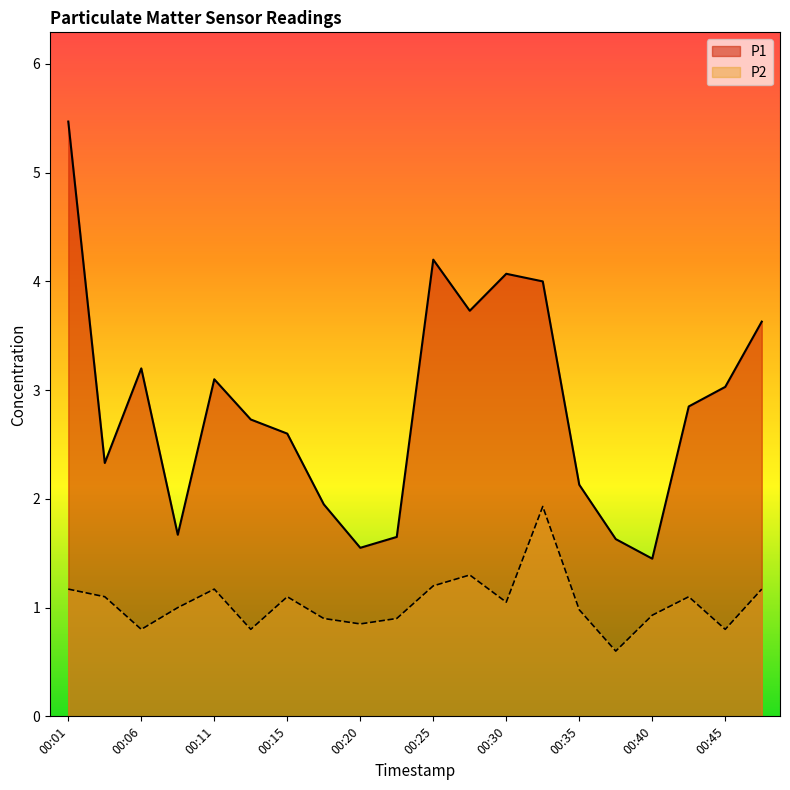

True or false: P1 has more than 2 interior local peaks.

True